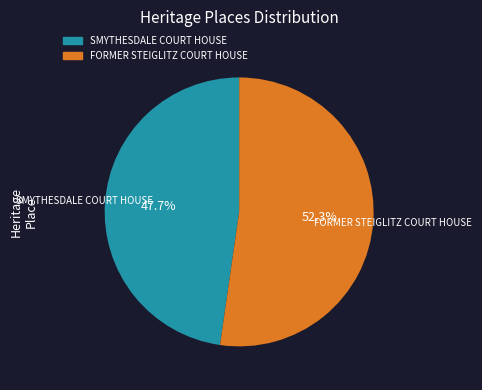

Is there a majority slice in this chart?

Yes